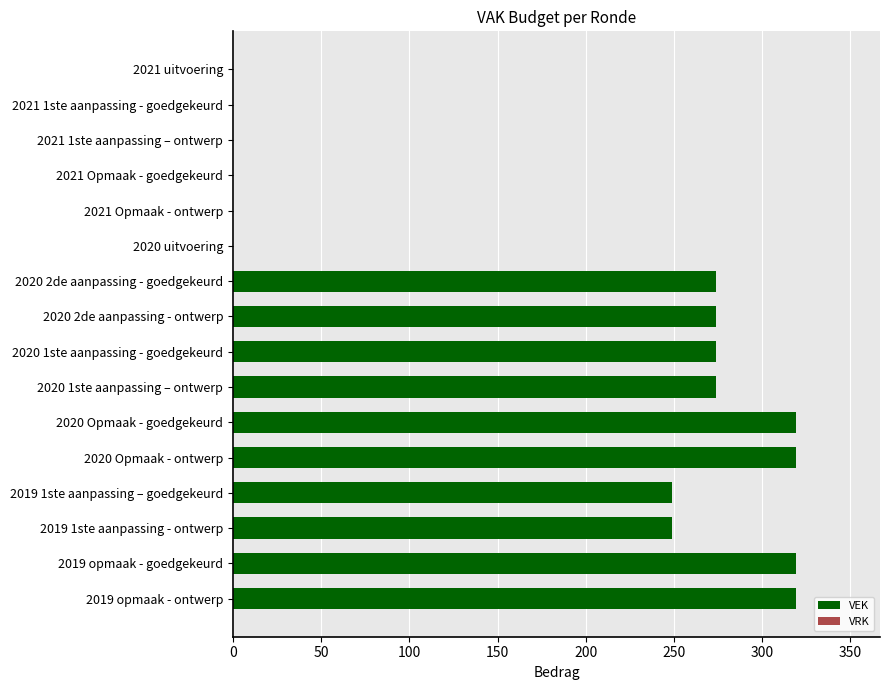

What is the sum of all values?

2870